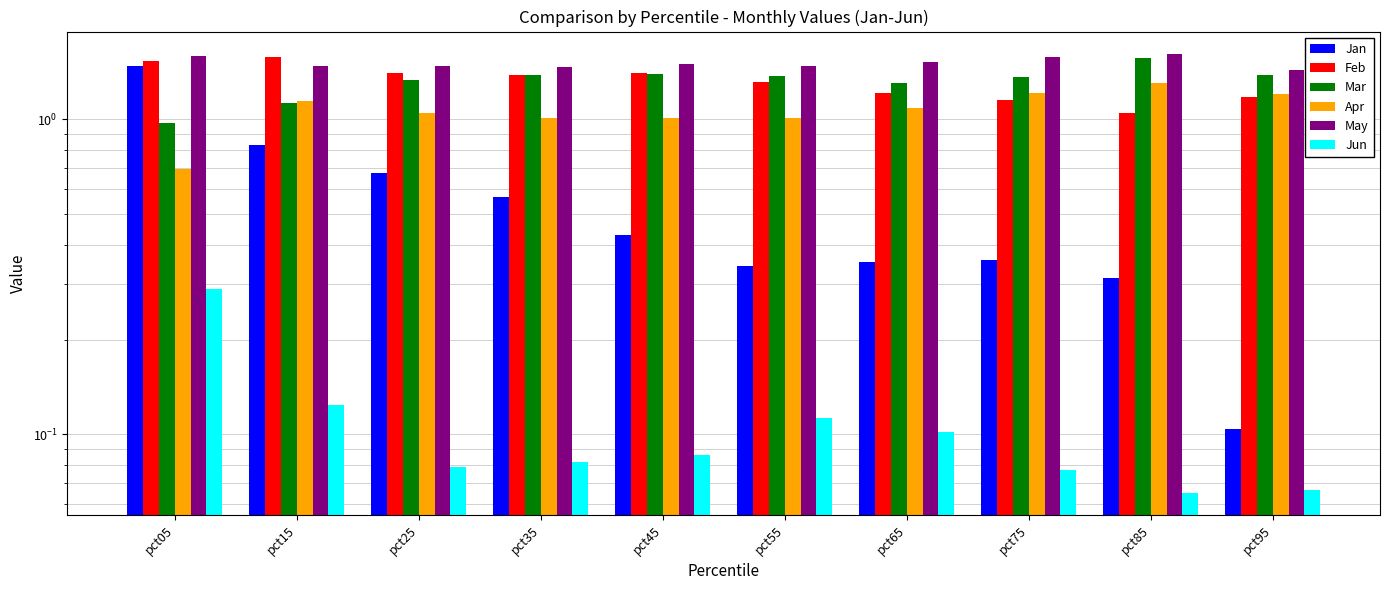

At which category is the sum across all series the highest?

pct05